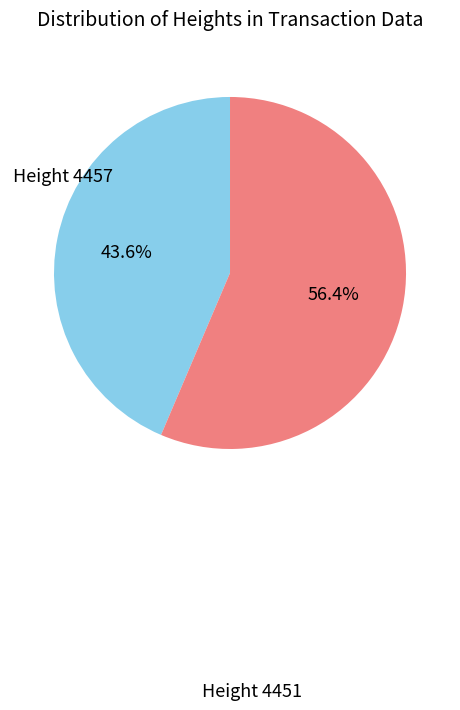

Is there a majority slice in this chart?

Yes